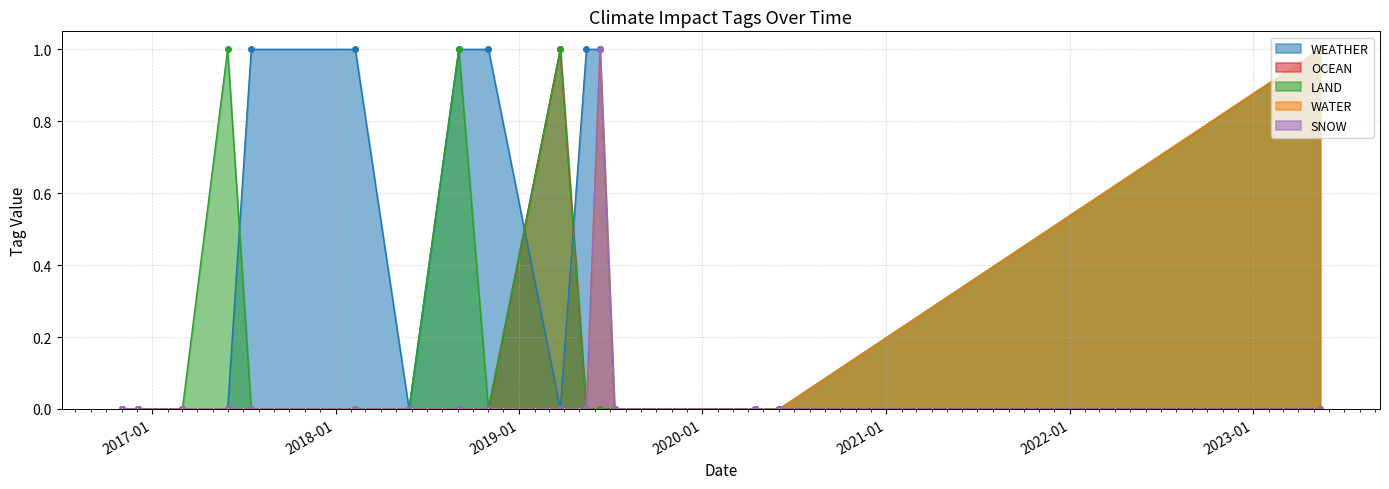

What is the maximum value shown in the chart?

1